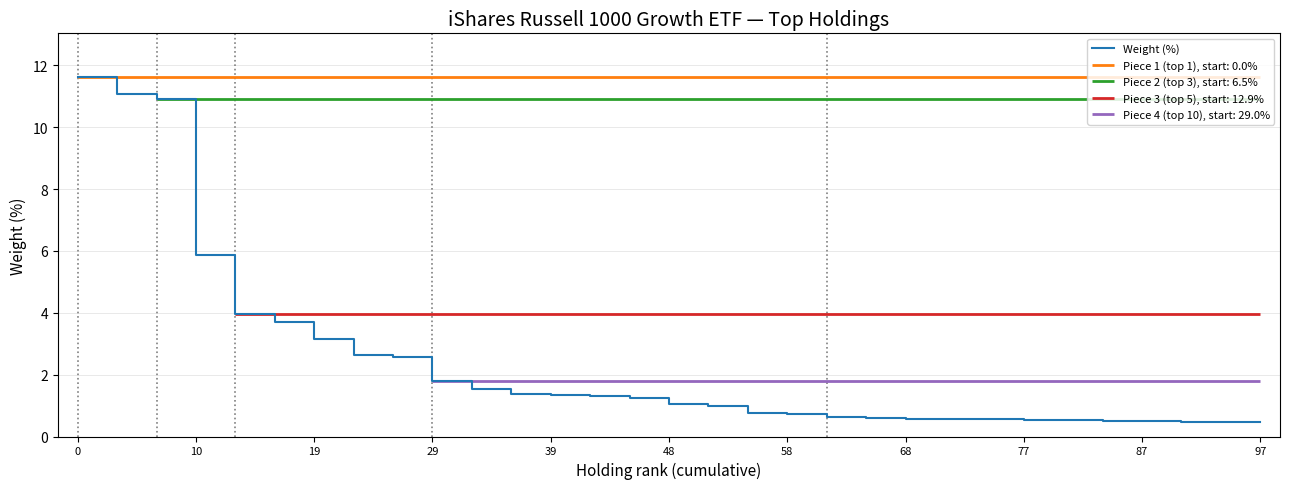

How many lines are shown in the chart?

1